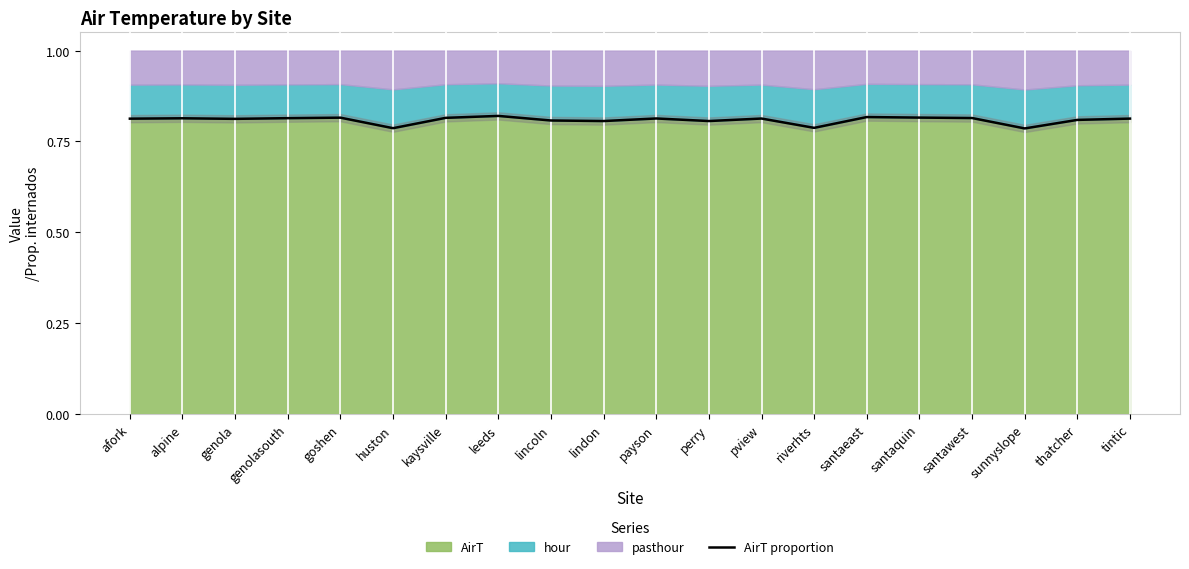

True or false: there are more than 1 points higher than both neighbors.

True